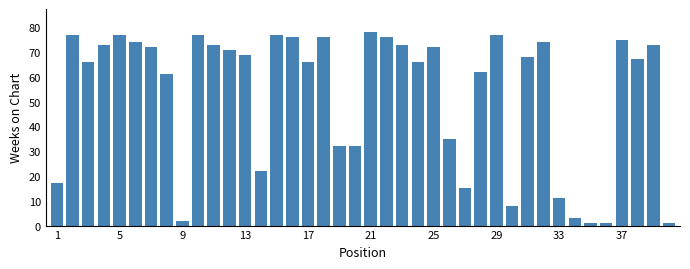

What is the difference between the maximum and minimum values?

77